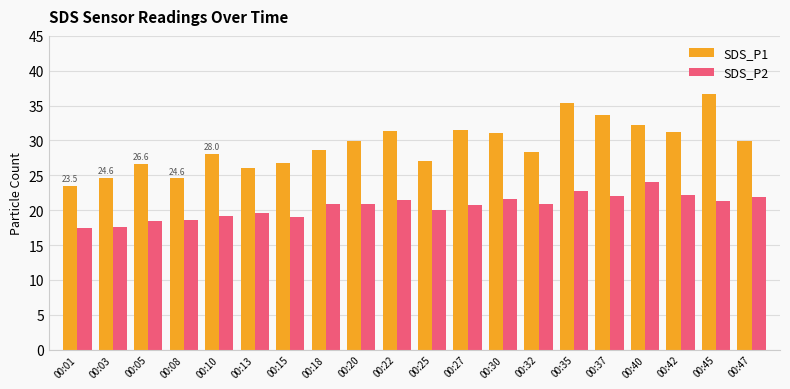

Is the value of SDS_P2 at 00:01 greater than the value of SDS_P1 at 00:30?

No